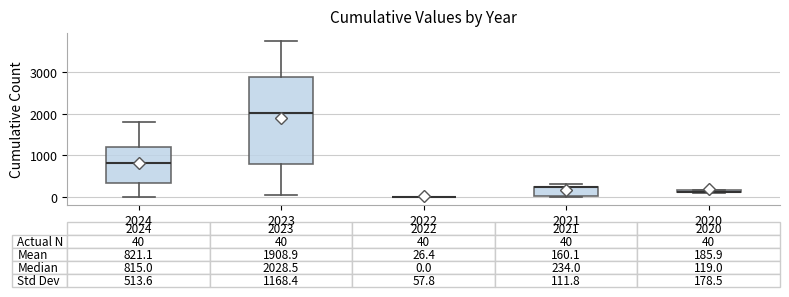

Comparing the boxes themselves (not the whiskers), which one is the tallest?

2023